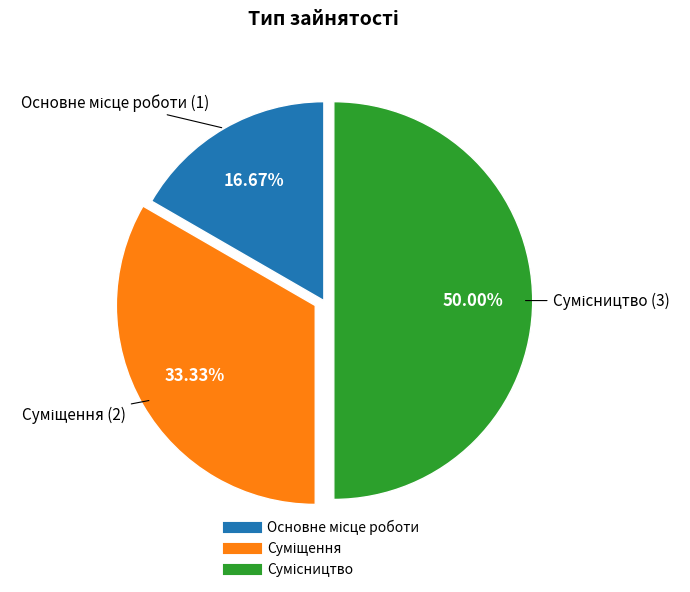

Rank the categories by value from highest to lowest.

Сумісництво, Суміщення, Основне місце роботи